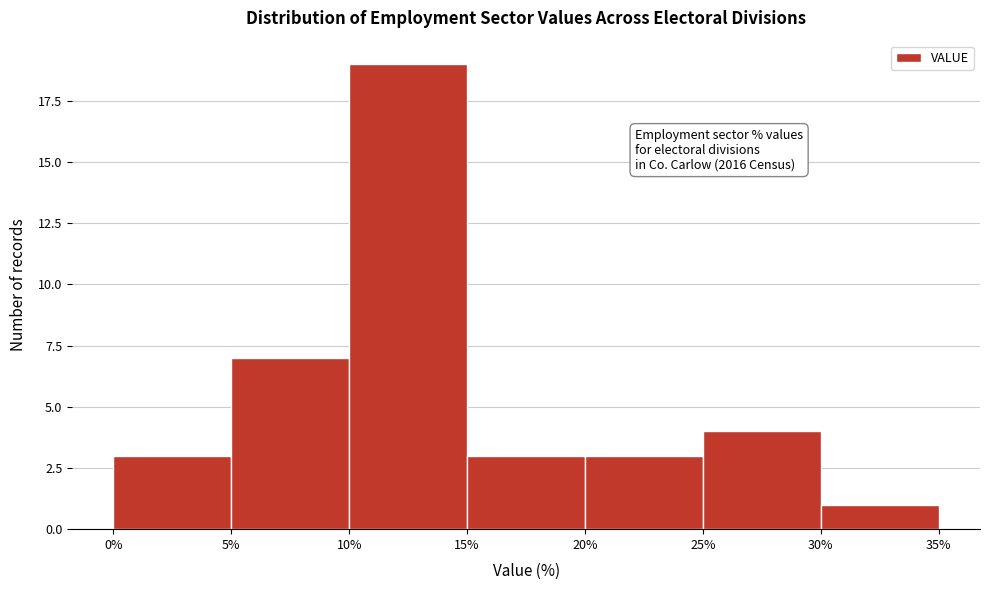

Over which range of the x-axis is the bar tallest?

10% to 15%